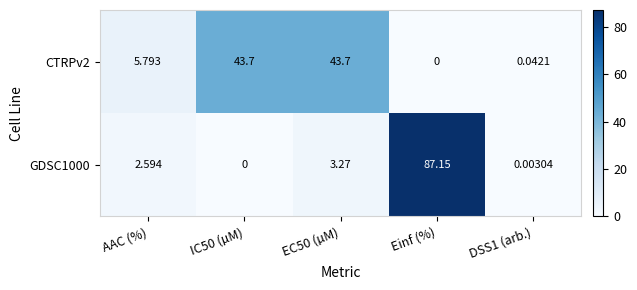

Is the value of GDSC1000 at DSS1 (arb.) greater than the value of CTRPv2 at EC50 (µM)?

No